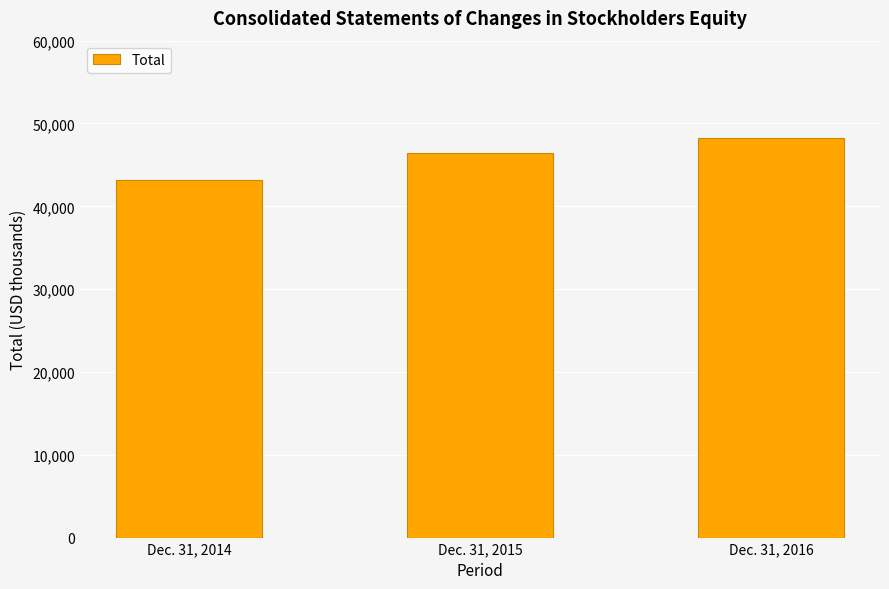

How many bars are there in total?

3